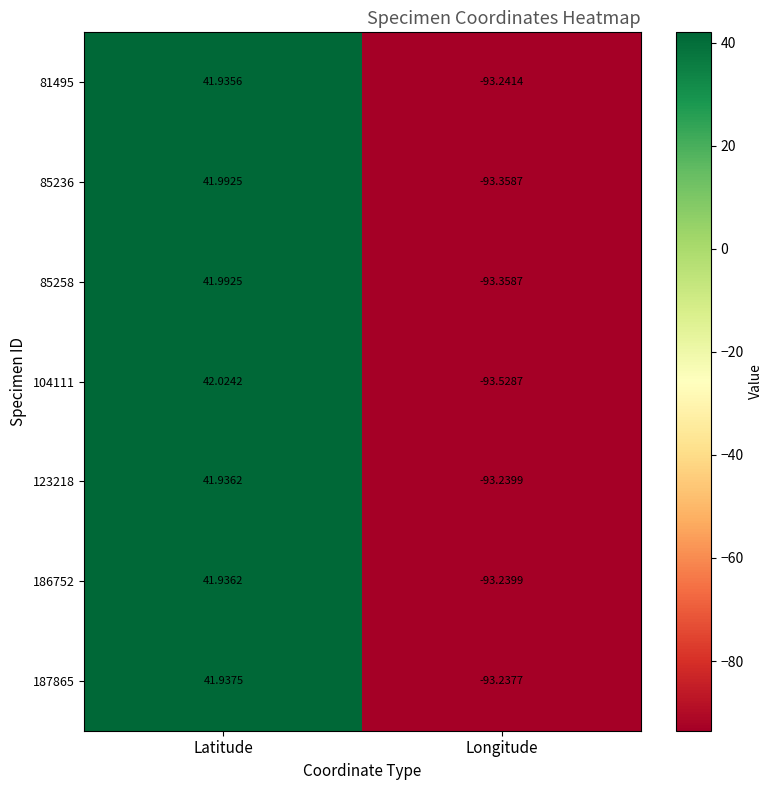

Between Latitude and Longitude, which series saw the biggest shift?

104111